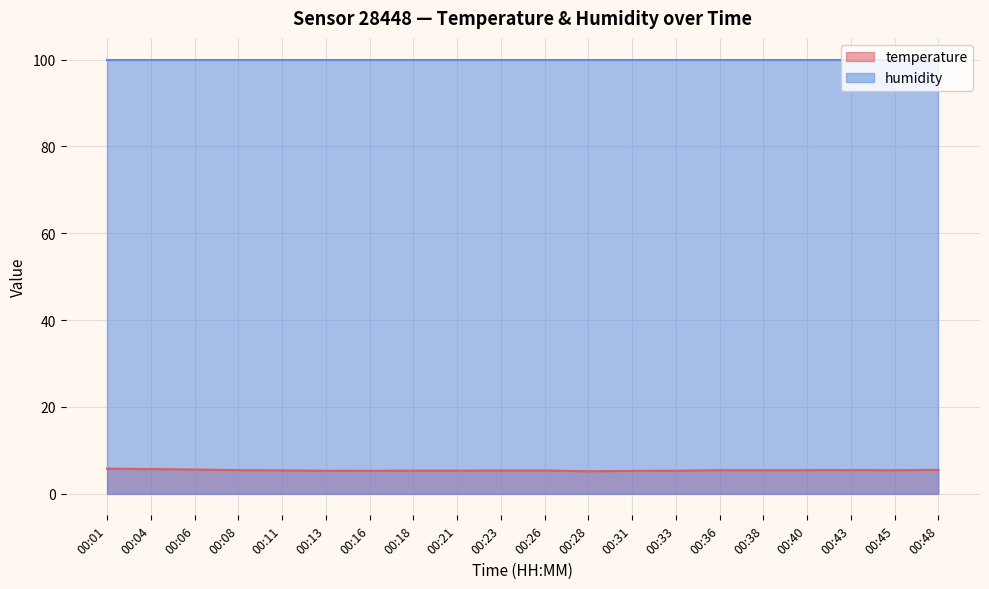

What is the value of the 6th point from the left?

5.3